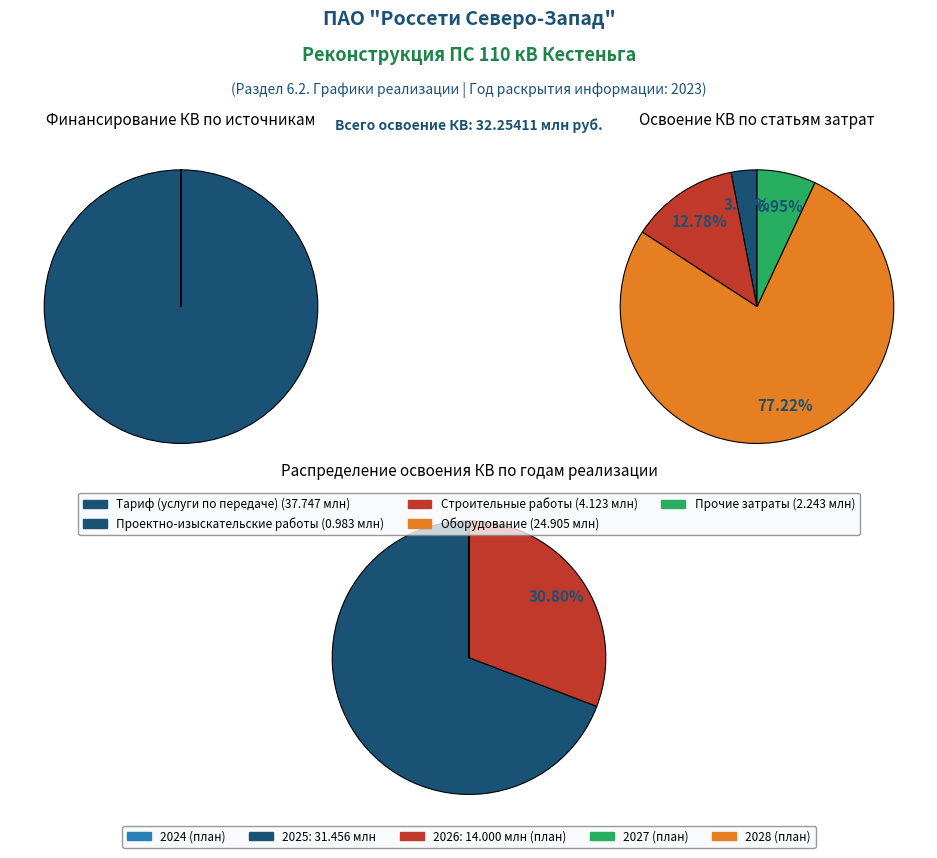

To the nearest percent, what is the average slice percentage?

25%